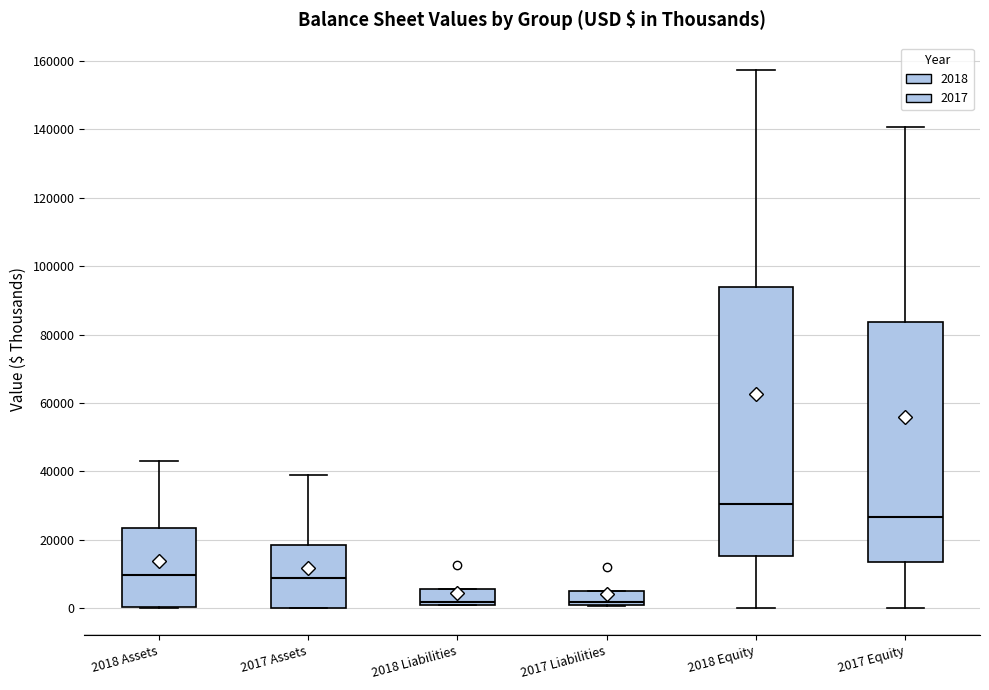

Reading left to right, read every box against the y-axis: the position of its median line, the range the box covers, and the ends of its whiskers. The values are not printed on the chart, so give them approximately, as read against the axis.

2018 Assets: median 10000, box 0 to 24000, whiskers 0 to 44000
2017 Assets: median 8000, box 0 to 18000, whiskers 0 to 40000
2018 Liabilities: median 2000, box 0 to 6000, whiskers 0 to 6000
2017 Liabilities: median 2000, box 0 to 6000, whiskers 0 to 6000
2018 Equity: median 30000, box 16000 to 94000, whiskers 0 to 158000
2017 Equity: median 26000, box 14000 to 84000, whiskers 0 to 140000